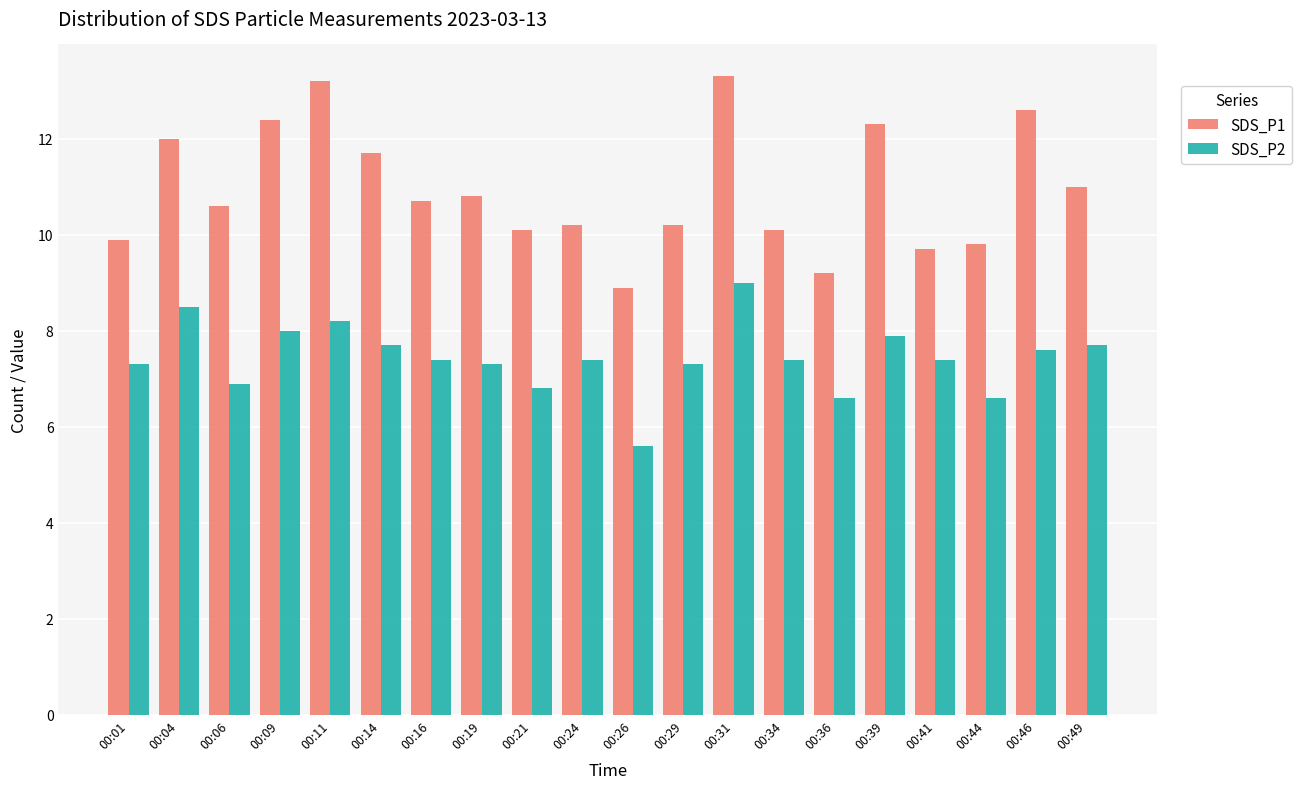

What are all the series names shown in the legend?

SDS_P1, SDS_P2